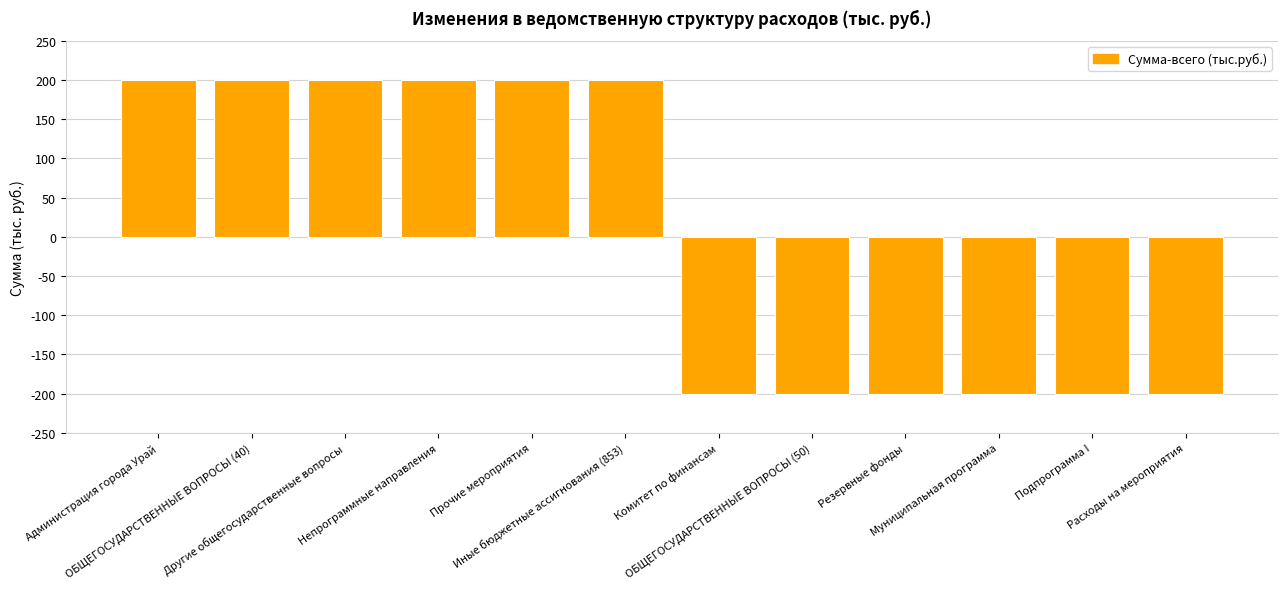

The value at Иные бюджетные ассигнования (853) is 200. True or false?

True